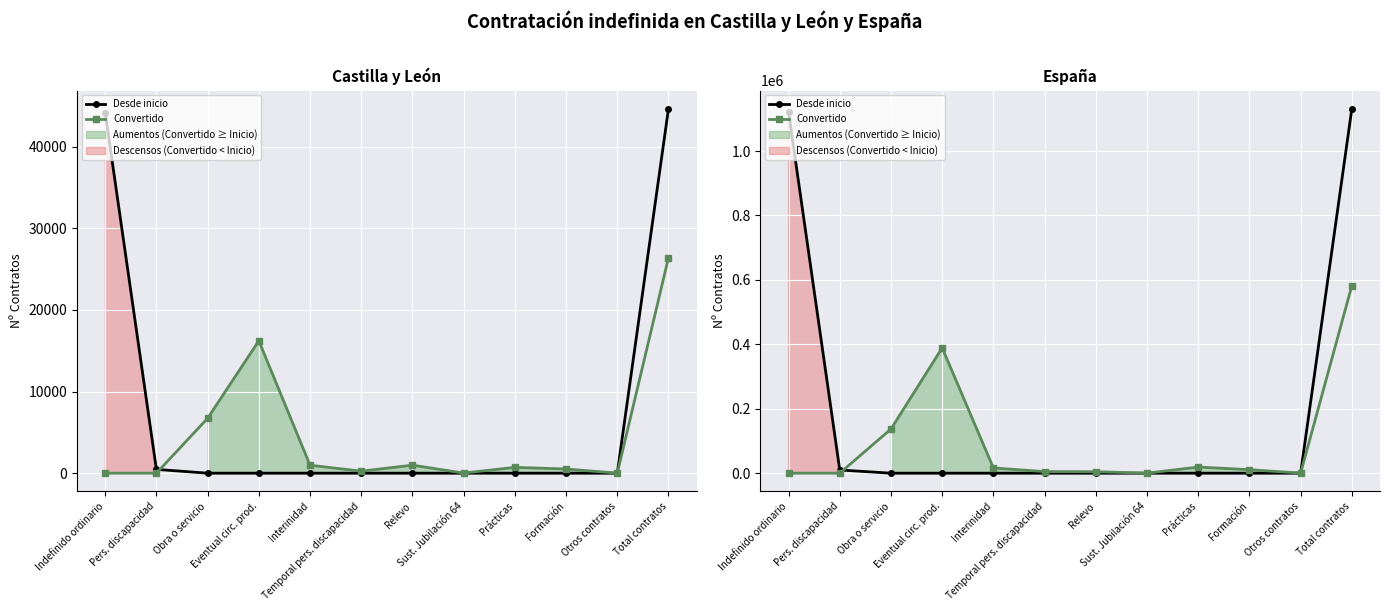

Between Prácticas and Formación, which series saw the biggest shift?

Convertido